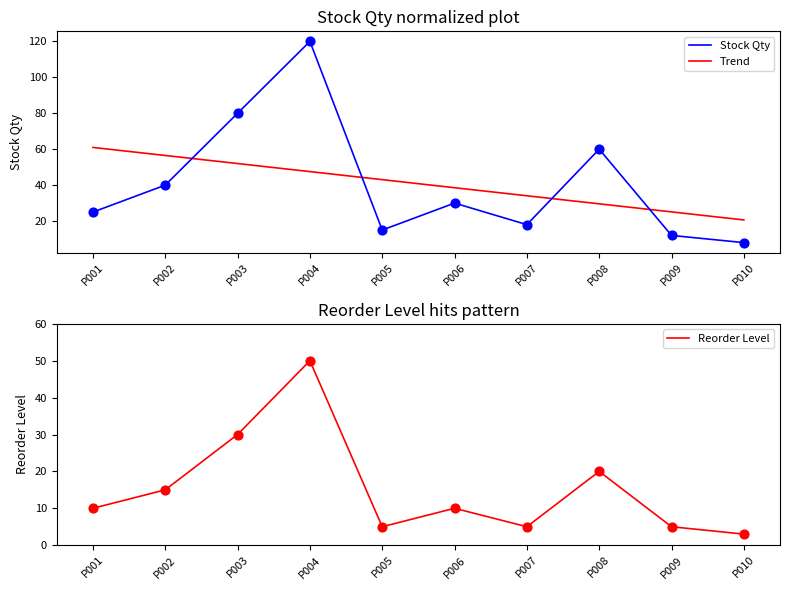

Which series contains the highest Y value?

Stock Qty